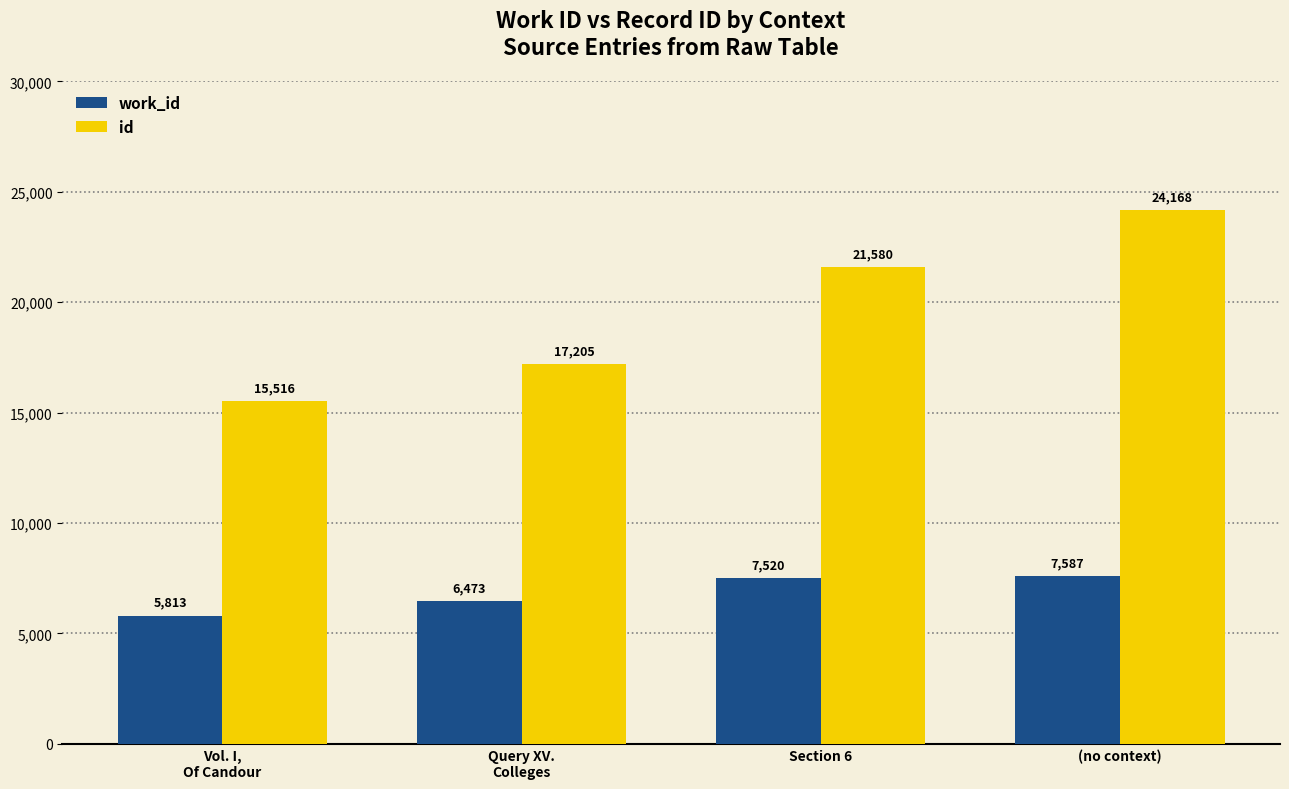

Reading left to right, extract all data points from this chart.

work_id: Vol. I,
Of Candour=5813	Query XV.
Colleges=6473	Section 6=7520	(no context)=7587
id: Vol. I,
Of Candour=15516	Query XV.
Colleges=17205	Section 6=21580	(no context)=24168